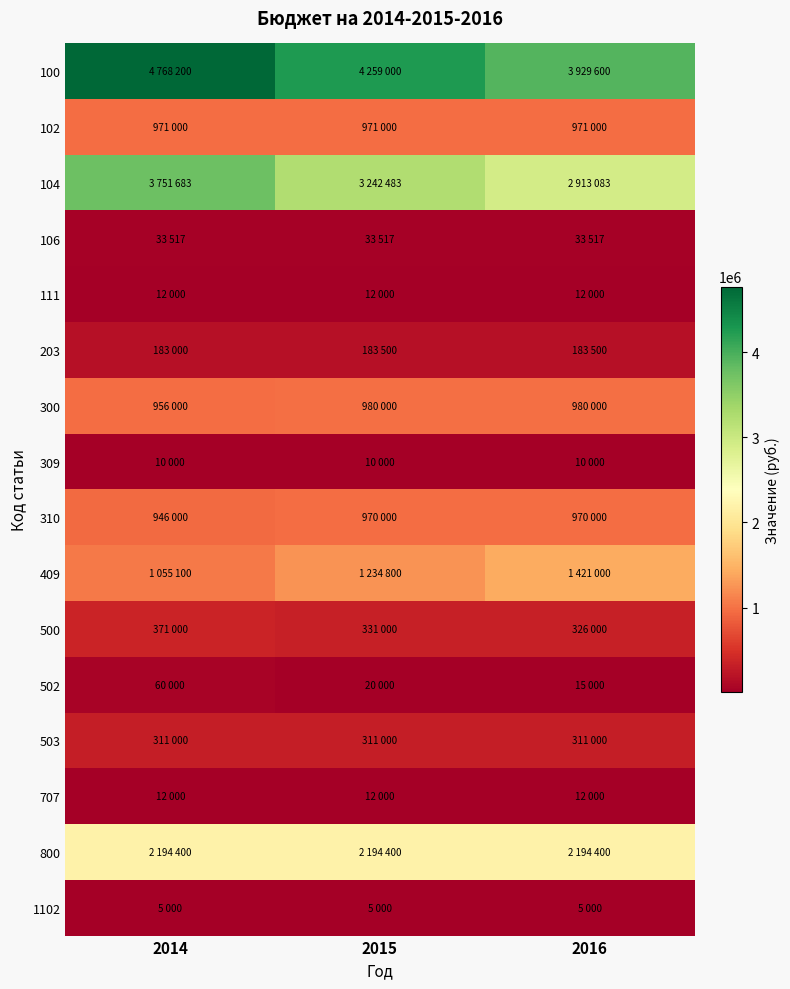

Reading left to right, extract all data points from this chart.

100: 2014=4768200	2015=4259000	2016=3929600
102: 2014=971000	2015=971000	2016=971000
104: 2014=3751683	2015=3242483	2016=2913083
106: 2014=33517	2015=33517	2016=33517
111: 2014=12000	2015=12000	2016=12000
203: 2014=183000	2015=183500	2016=183500
300: 2014=956000	2015=980000	2016=980000
309: 2014=10000	2015=10000	2016=10000
310: 2014=946000	2015=970000	2016=970000
409: 2014=1055100	2015=1234800	2016=1421000
500: 2014=371000	2015=331000	2016=326000
502: 2014=60000	2015=20000	2016=15000
503: 2014=311000	2015=311000	2016=311000
707: 2014=12000	2015=12000	2016=12000
800: 2014=2194400	2015=2194400	2016=2194400
1102: 2014=5000	2015=5000	2016=5000